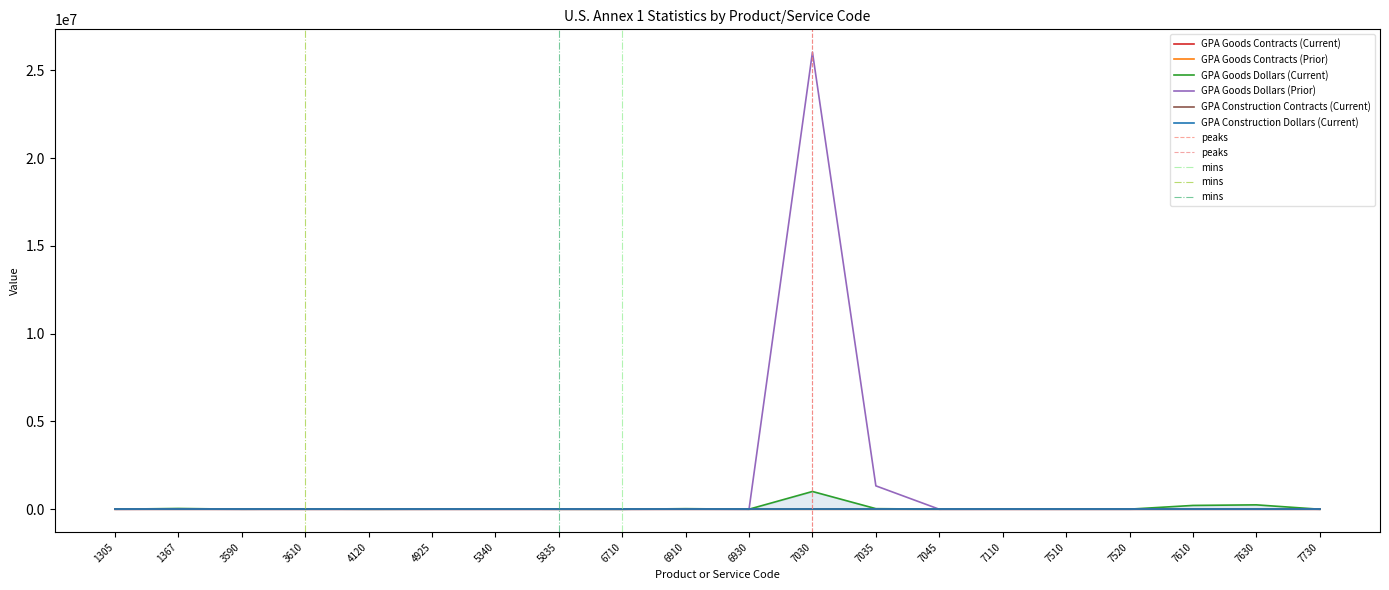

What is the difference between the second highest and minimum values in the GPA Goods Contracts (Prior) series?

5.0